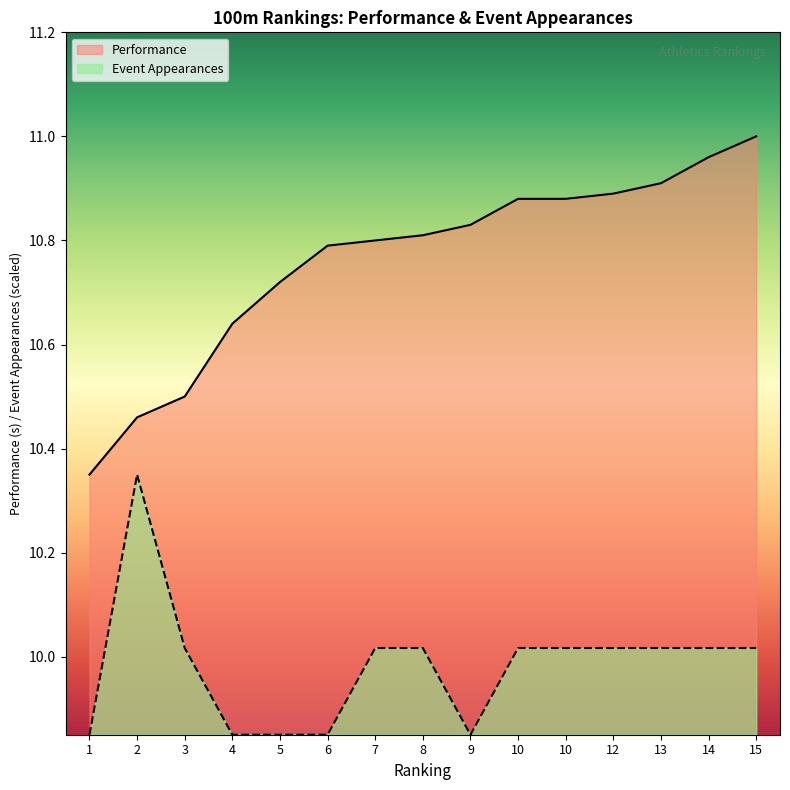

The Performance series shows 10.8 at 7. True or false?

True